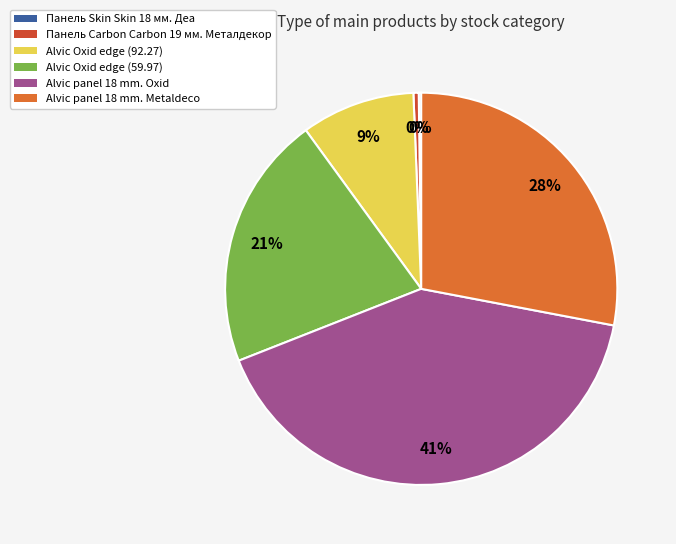

To the nearest percent, what is the average slice percentage?

17%